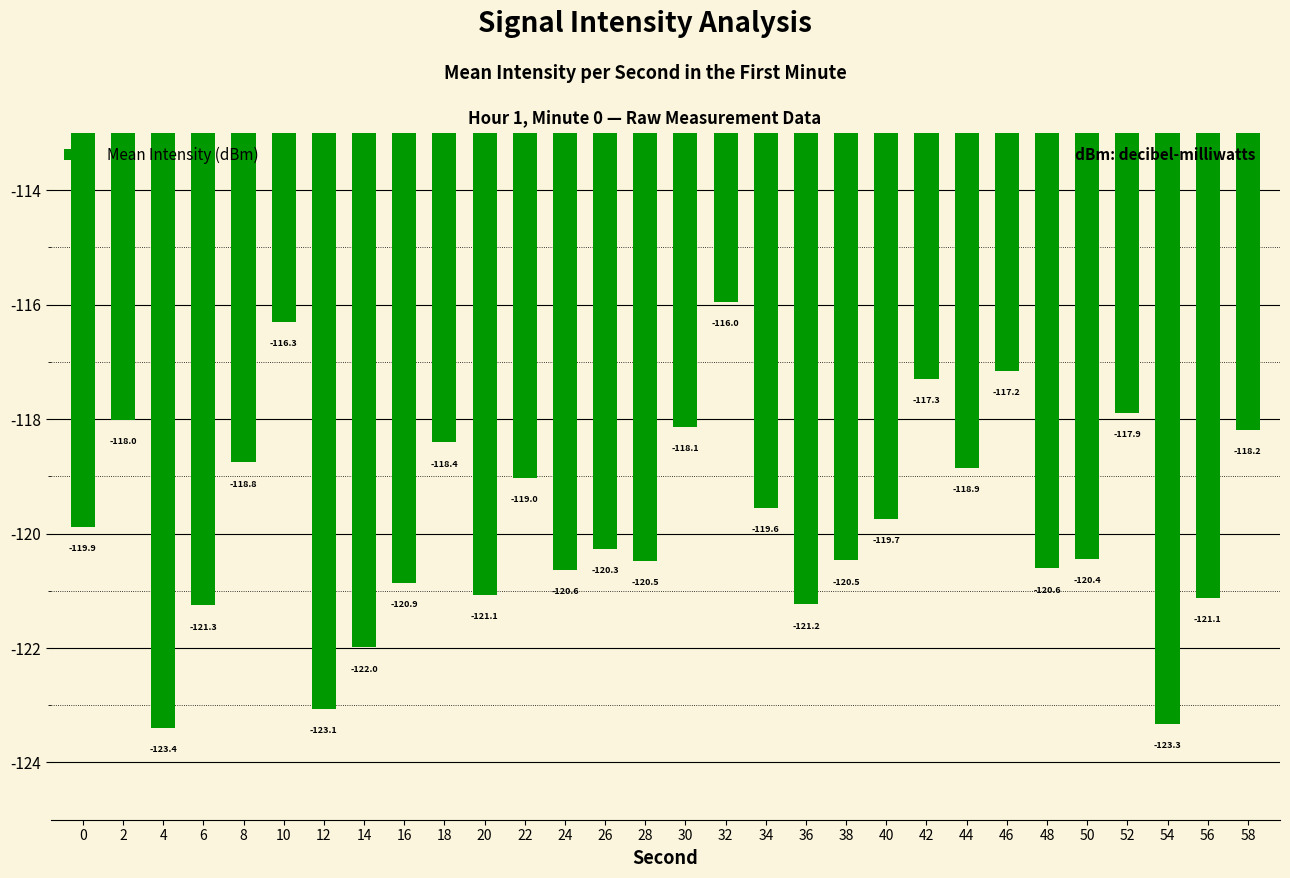

The chart shows a value of -120.6 at 24. True or false?

True